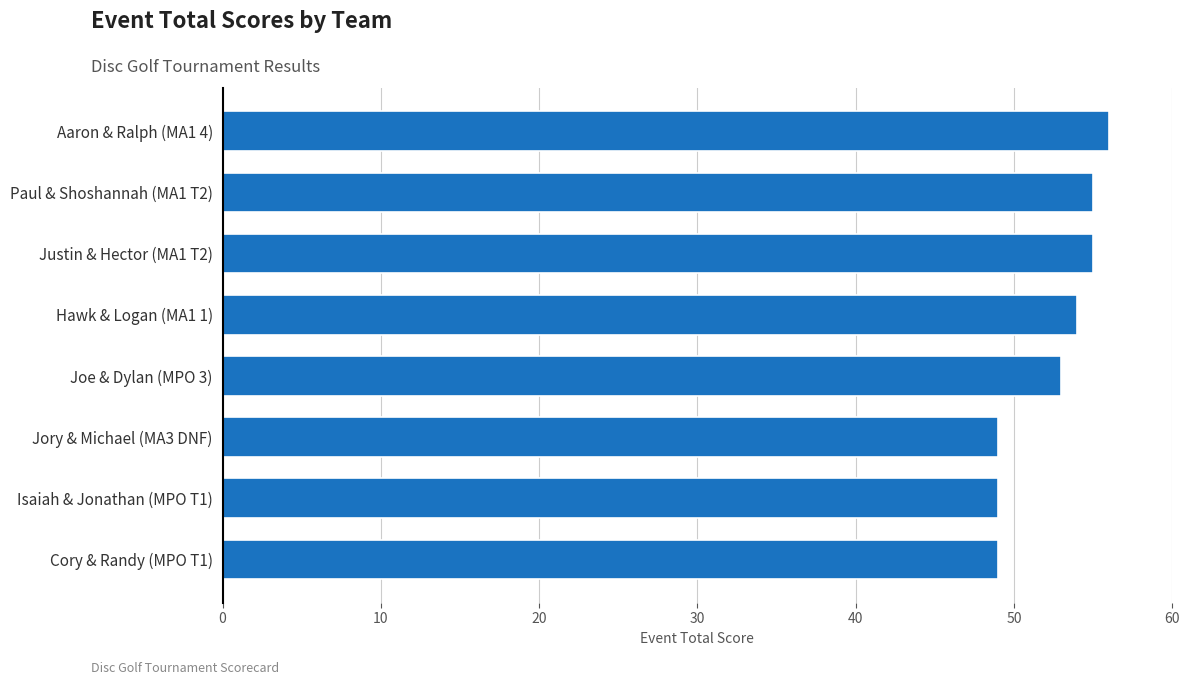

Reading top to bottom, extract all data points from this chart.

56	55	55	54	53	49	49	49